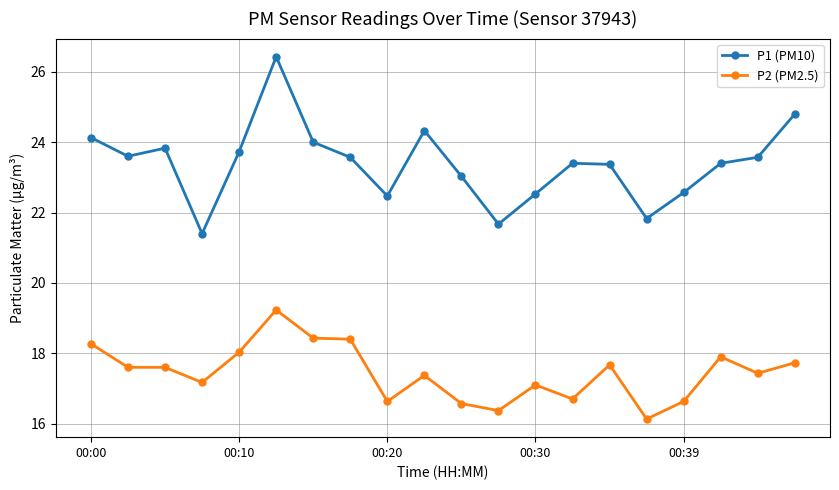

Count the number of data series in this chart.

2